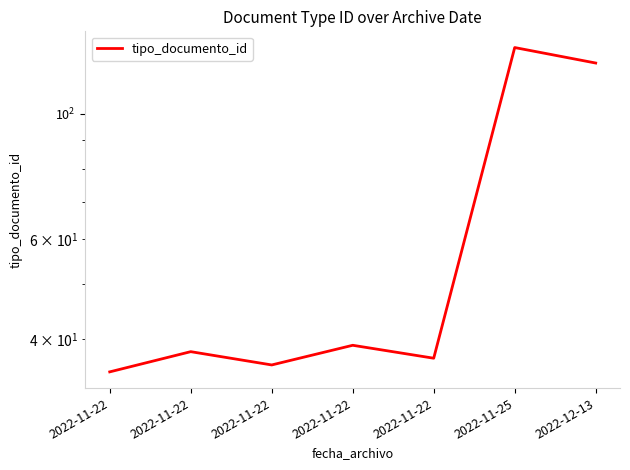

How many data points are less than 38?

3